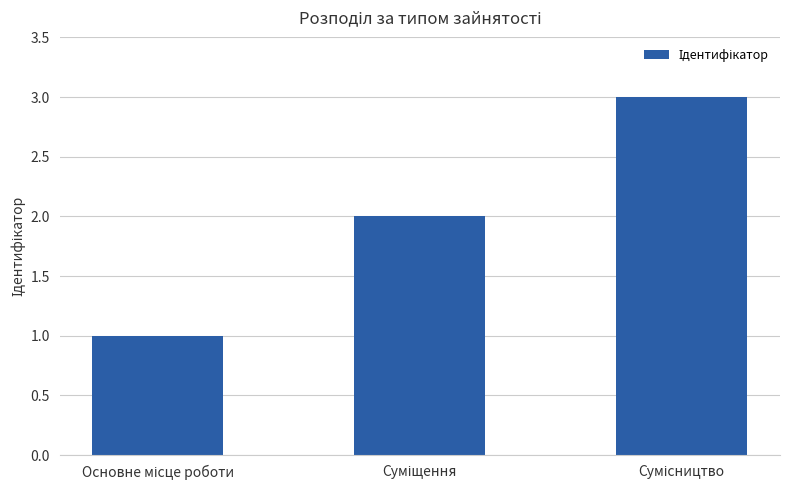

Count the values in the range 1 to 3.

3